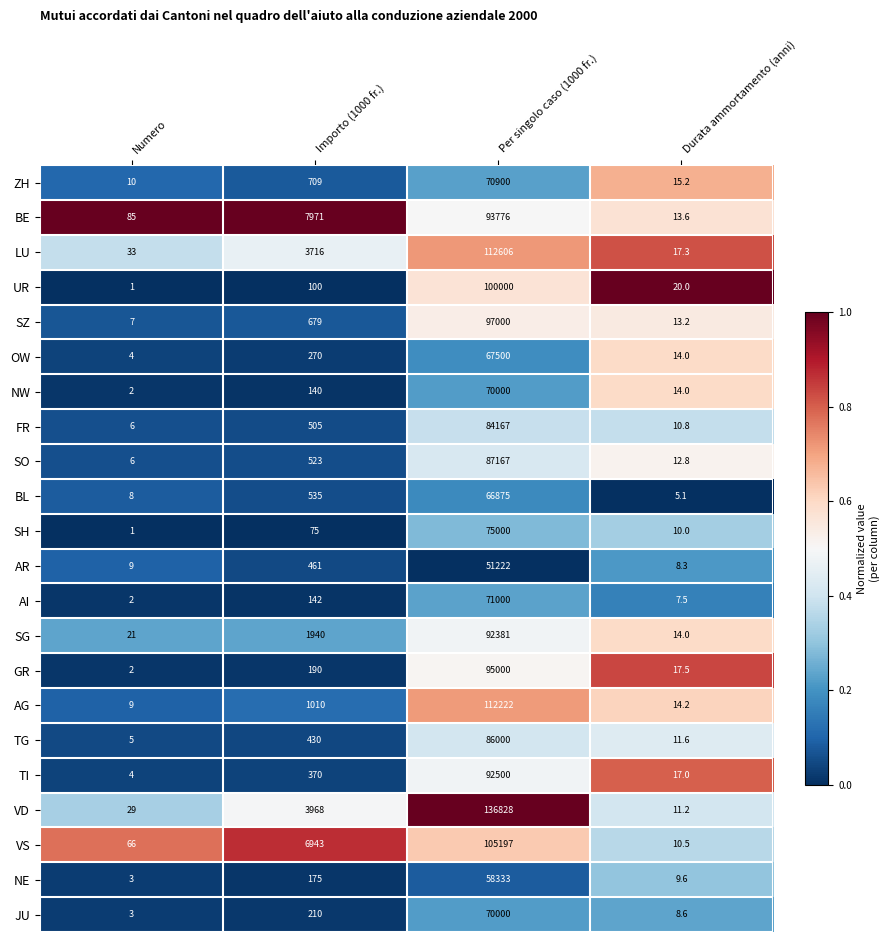

At which category is the sum across all series the highest?

Per singolo caso (1000 fr.)